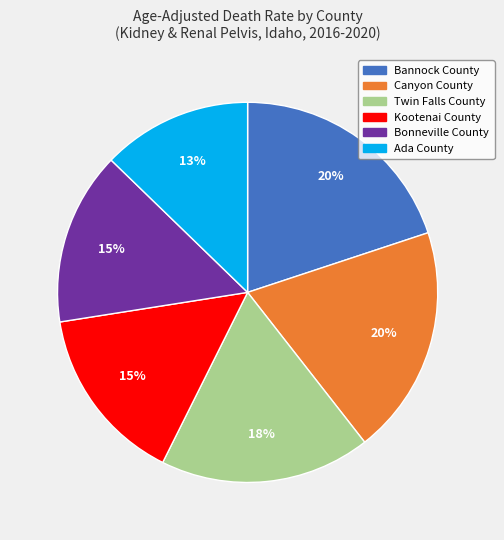

Which slice is the smallest?

Ada County